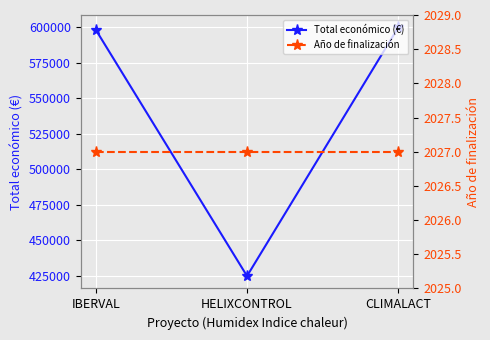

Is the value of Total económico (€) at CLIMALACT greater than the value of Año de finalización at HELIXCONTROL?

Yes